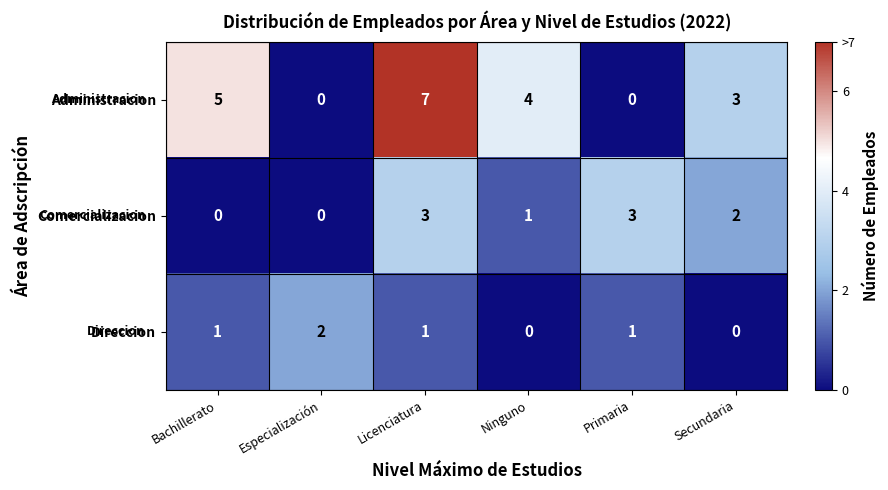

The Administracion series shows 2 at Ninguno. True or false?

False